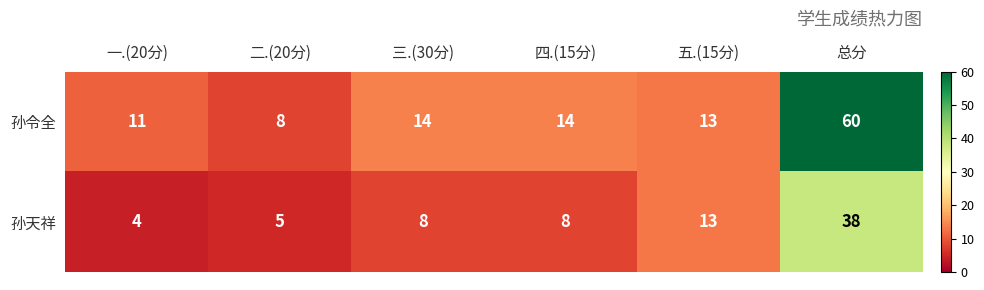

What is the spread (max minus min) of values at 三.(30分)?

6